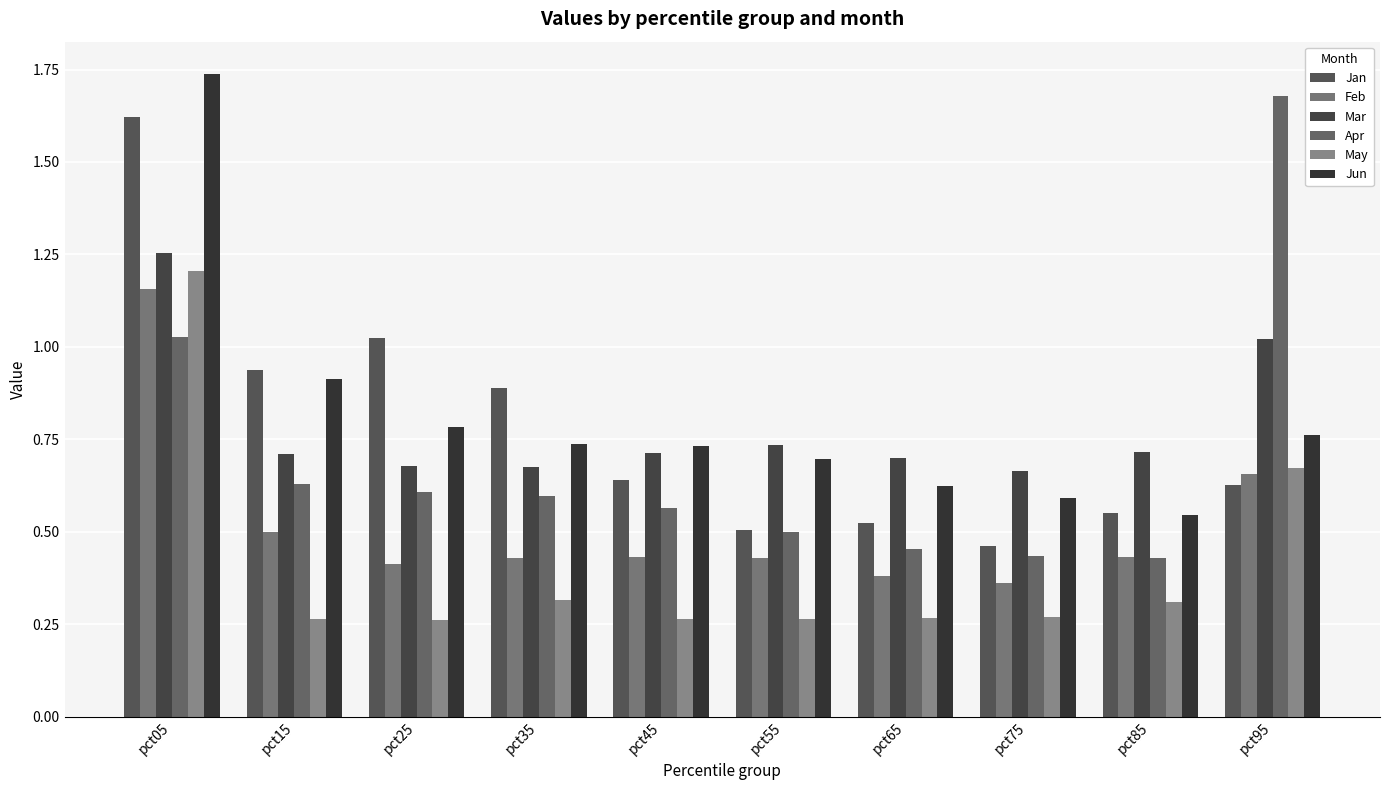

True or false: Jan has a value of 0.3 at pct55.

False